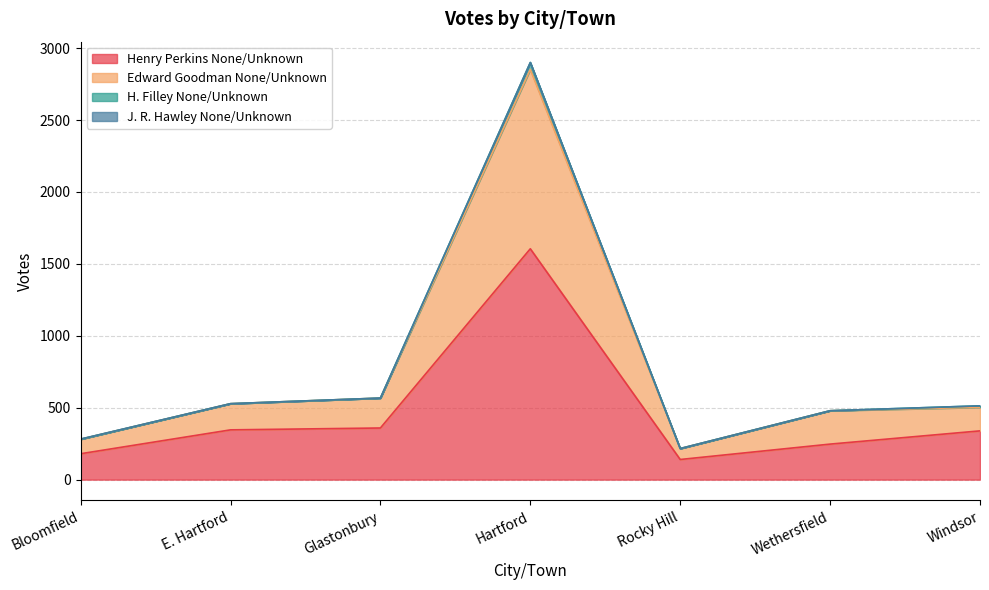

What is the total value across all series at Rocky Hill?

216